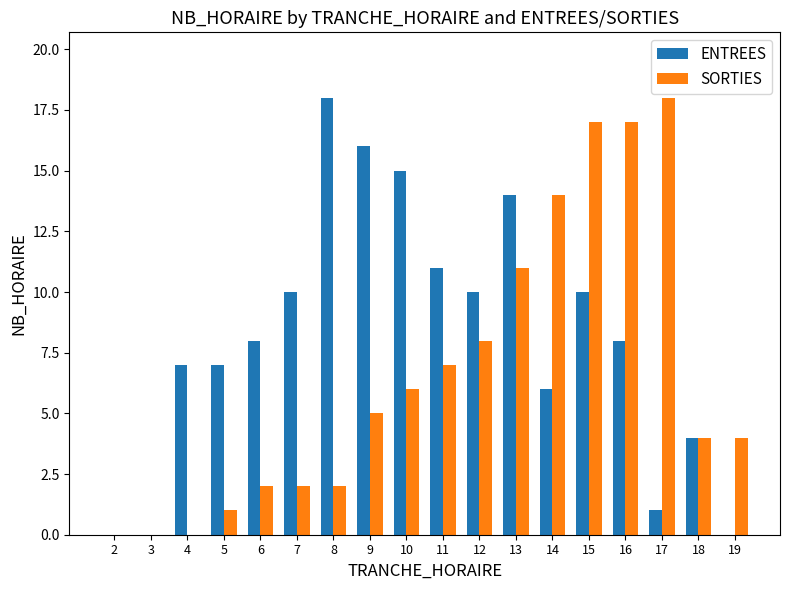

Does the chart contain stacked bars?

No